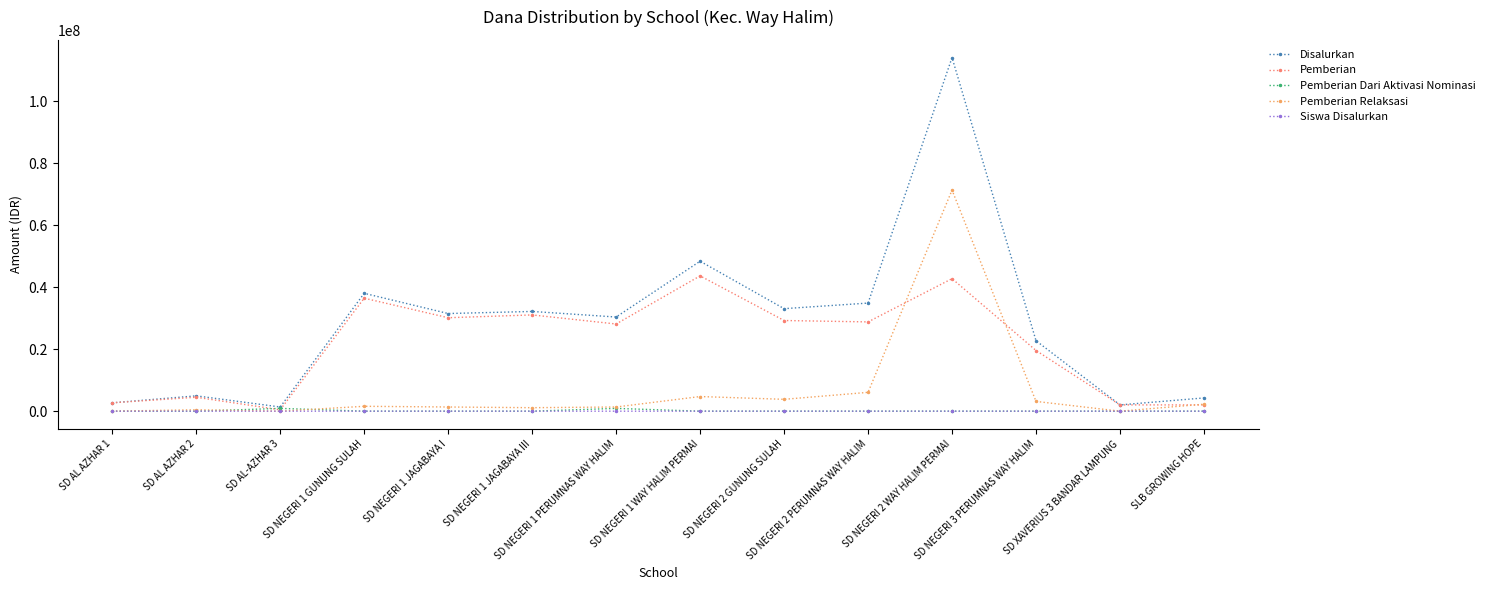

The Pemberian series shows 12264439 at SD NEGERI 2 GUNUNG SULAH. True or false?

False